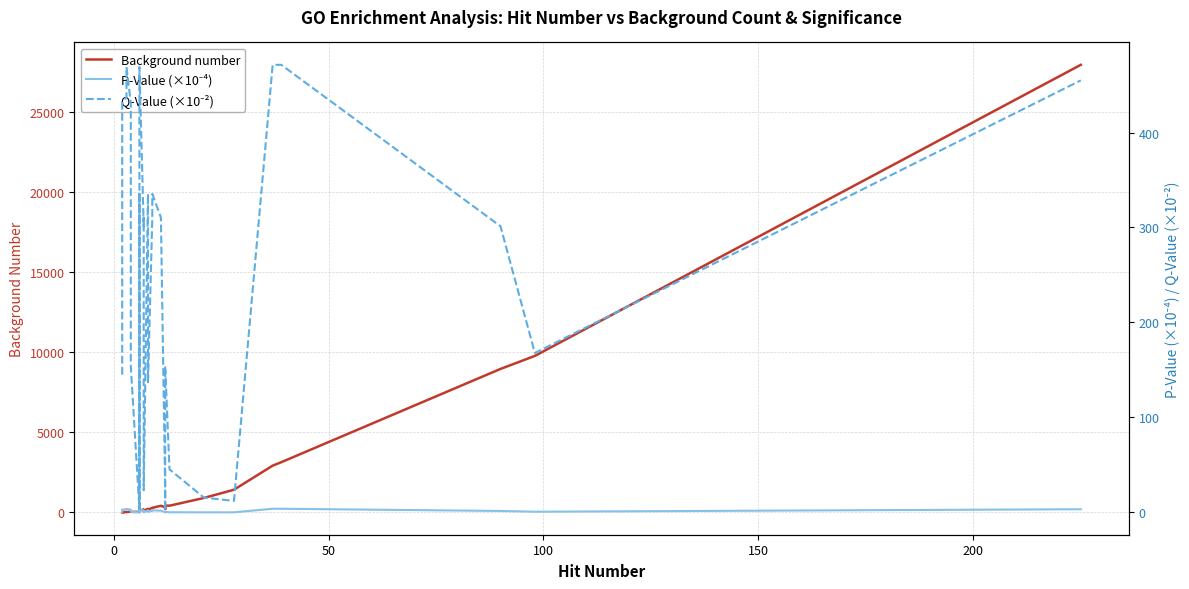

Which series has the largest total across all categories?

Background number